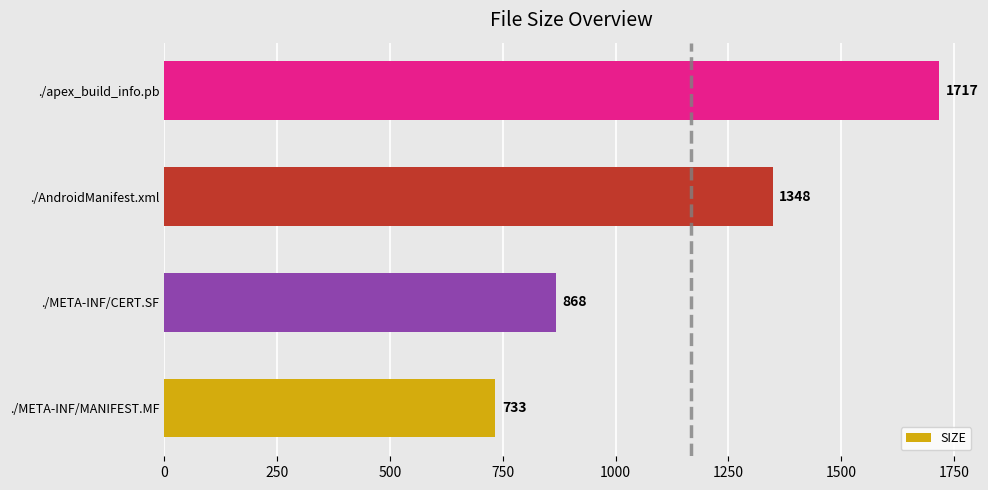

Approximately how many times larger is the value at ./META-INF/MANIFEST.MF compared to ./META-INF/CERT.SF?

0.8